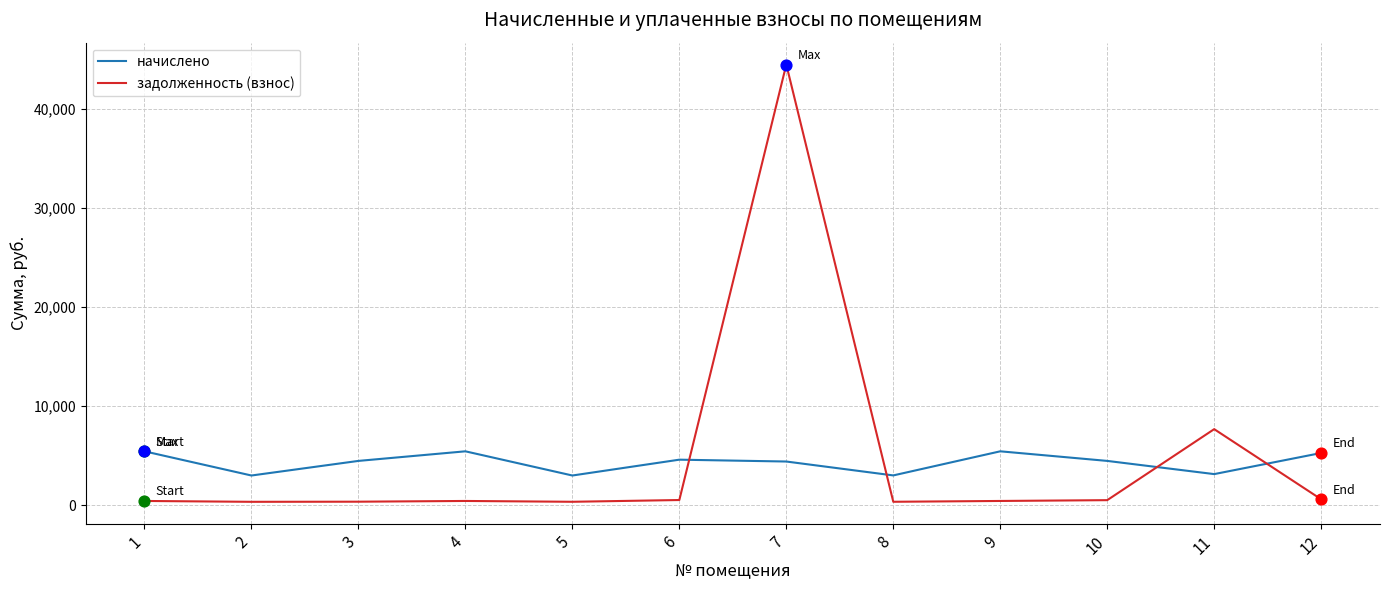

What is the difference between the maximum and minimum values in the задолженность (взнос) series?

44155.7